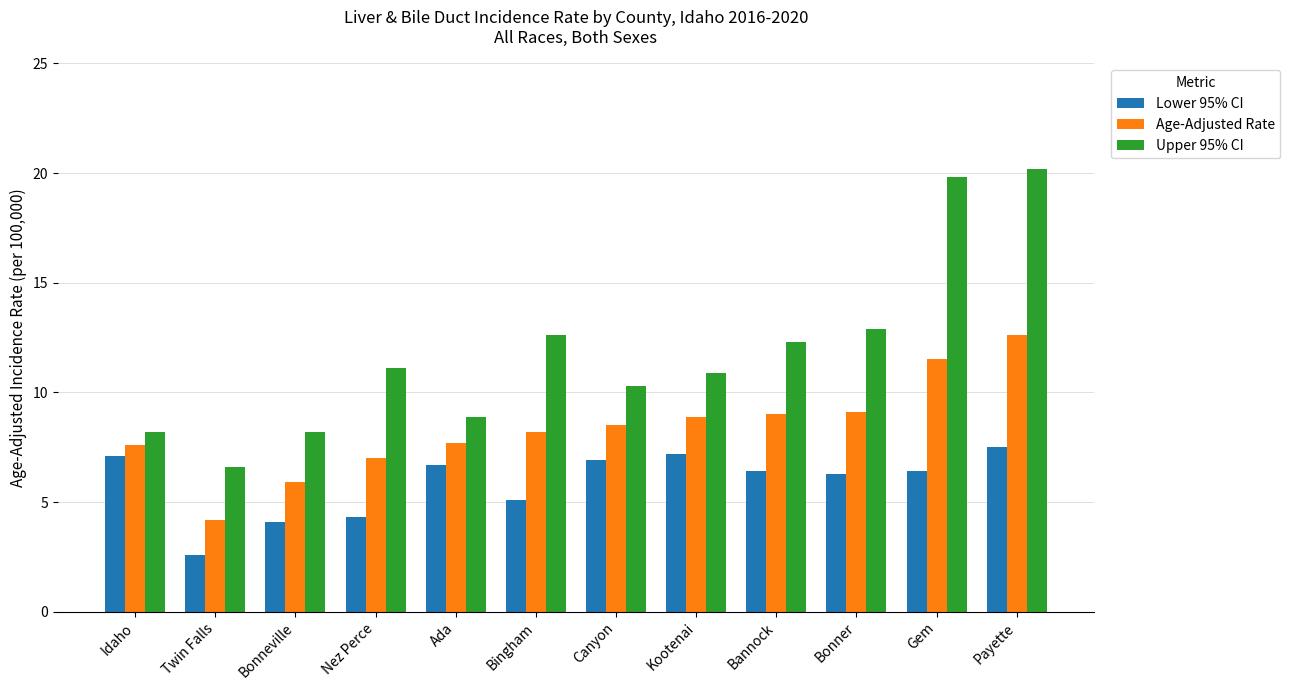

At Twin Falls, list the series in order from smallest to largest.

Lower 95% CI, Age-Adjusted Rate, Upper 95% CI